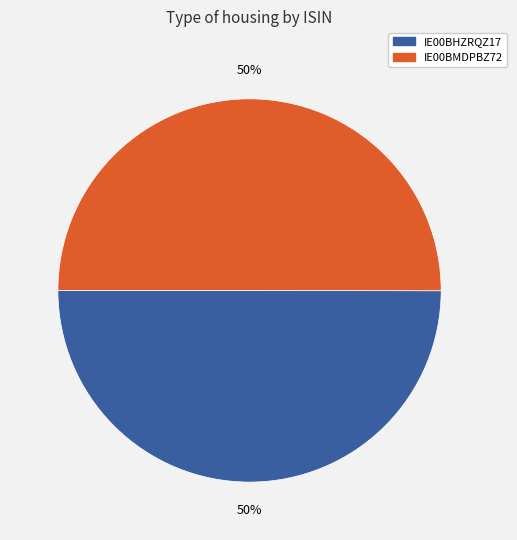

To the nearest percent, what is the average slice percentage?

50%